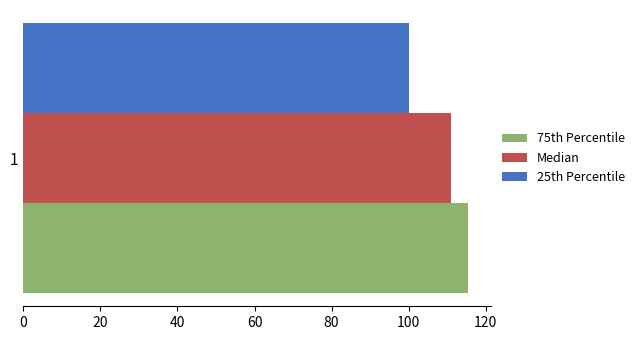

What is the difference between the highest and lowest values at 1?

15.5